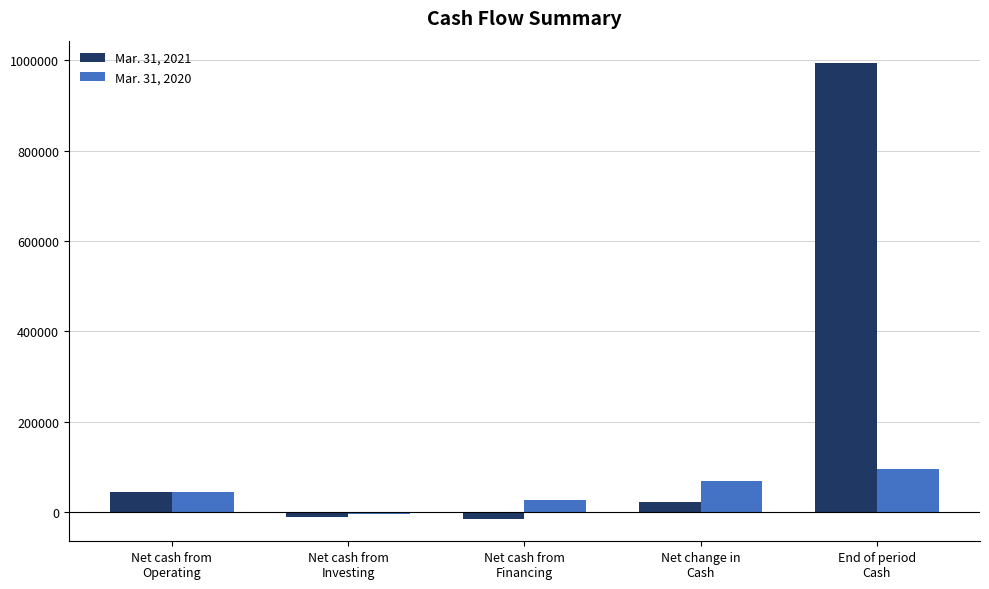

What are all the series names shown in the legend?

Mar. 31, 2021, Mar. 31, 2020